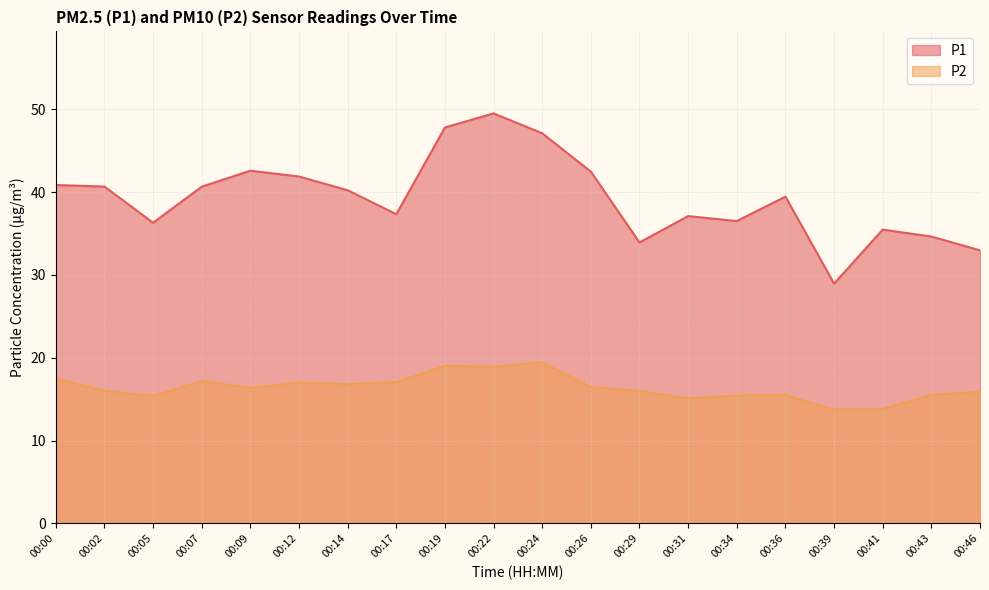

True or false: P1 has a value of 11.5 at 00:36.

False